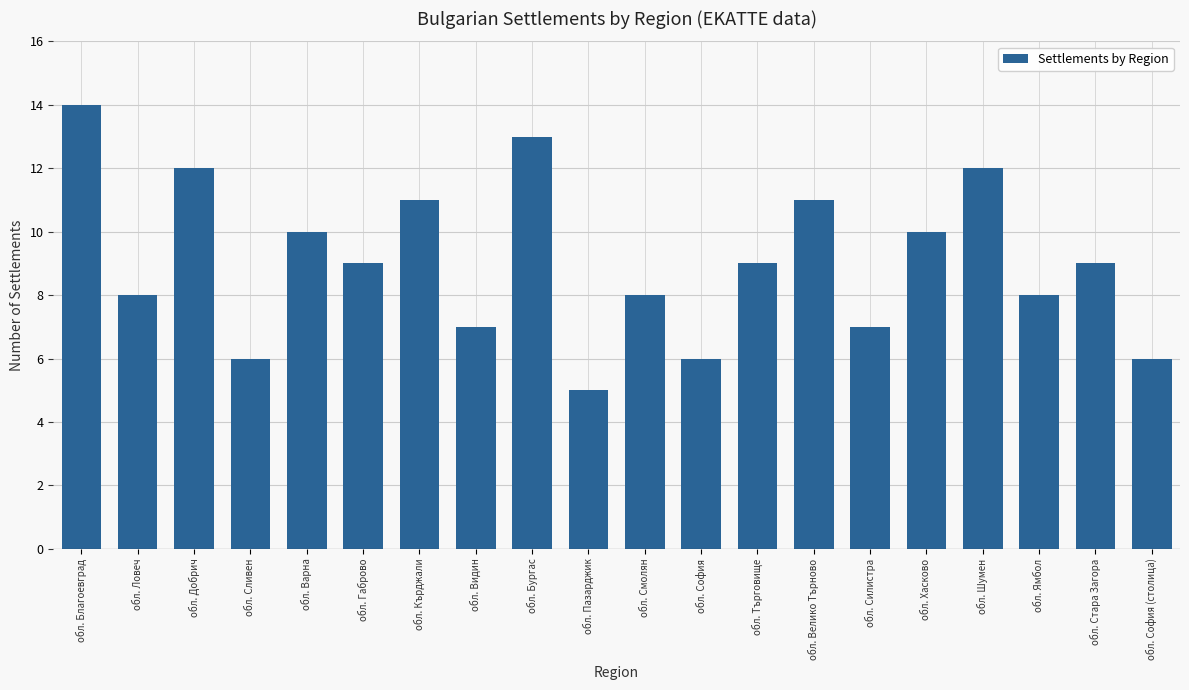

What is the smallest value displayed?

5